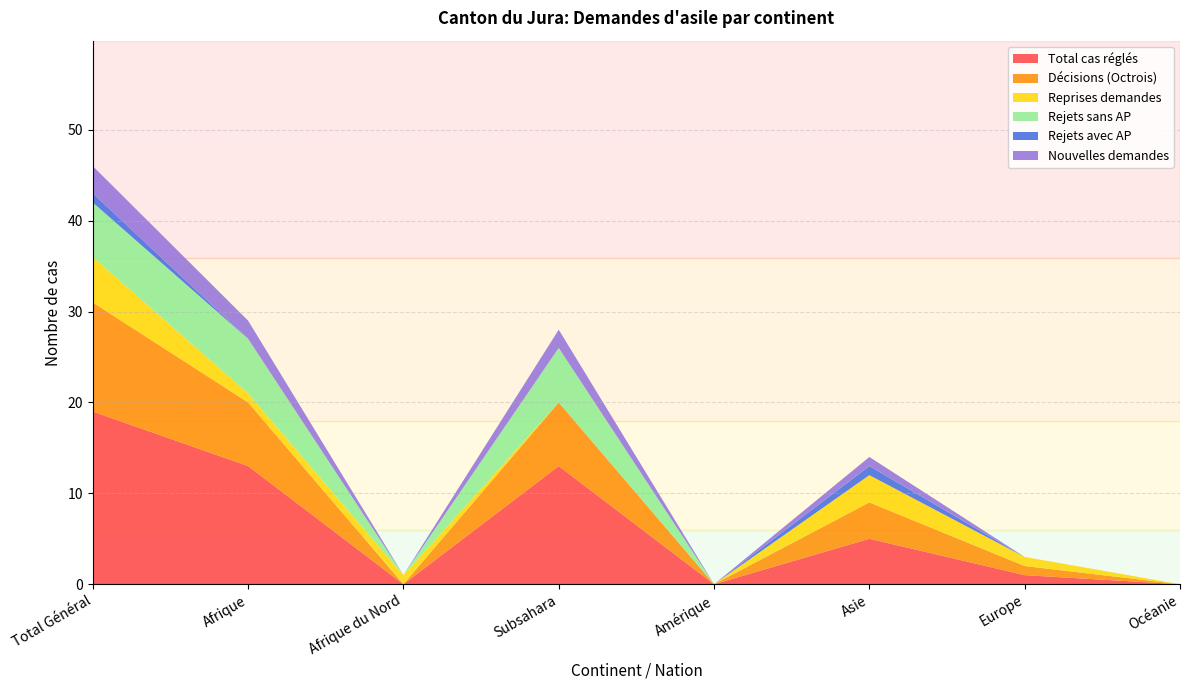

Reading left to right, list all the values displayed in this chart.

Total cas réglés: 19	13	0	13	0	5	1	0
Décisions (Octrois): 12	7	0	7	0	4	1	0
Reprises demandes: 5	1	1	0	0	3	1	0
Rejets sans AP: 6	6	0	6	0	0	0	0
Rejets avec AP: 1	0	0	0	0	1	0	0
Nouvelles demandes: 3	2	0	2	0	1	0	0